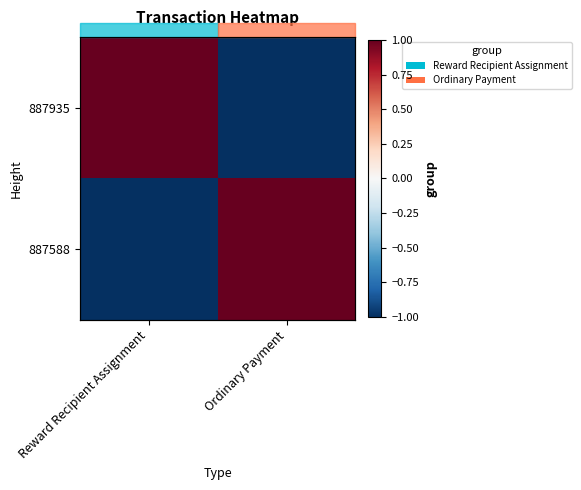

What is the difference between the 887935 values at Reward Recipient Assignment and Ordinary Payment?

2